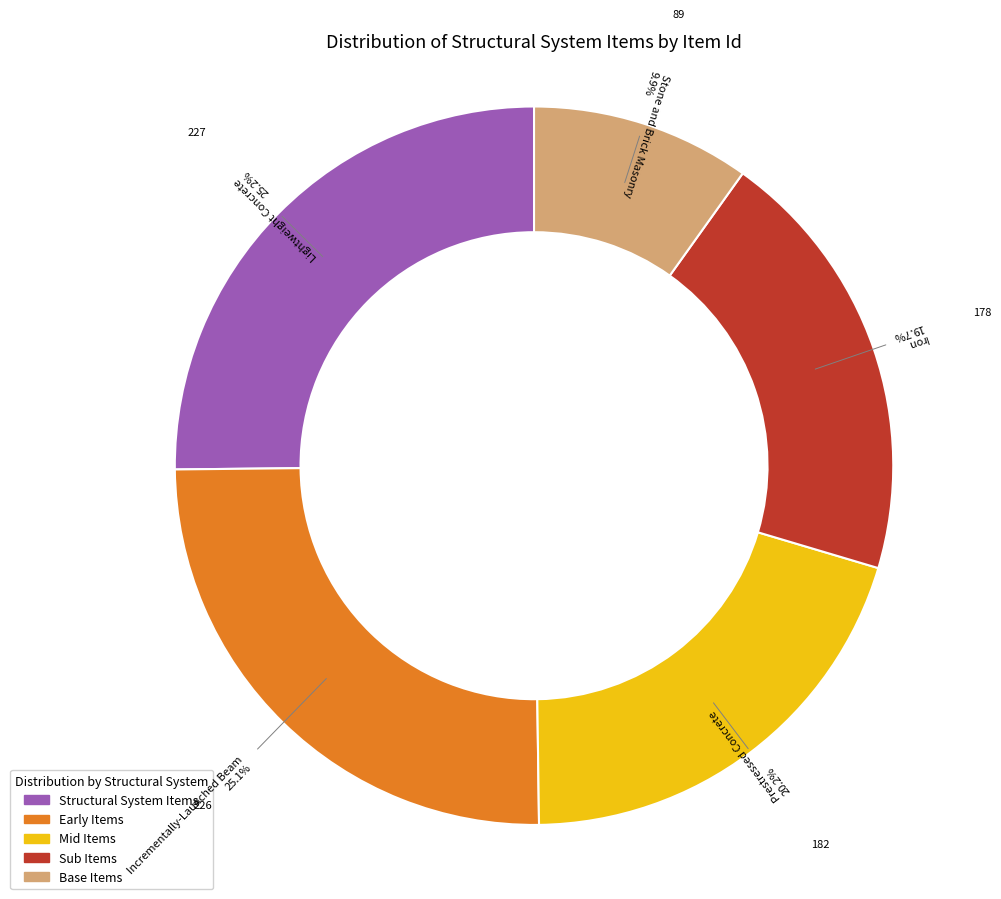

Does any single category account for the majority?

No